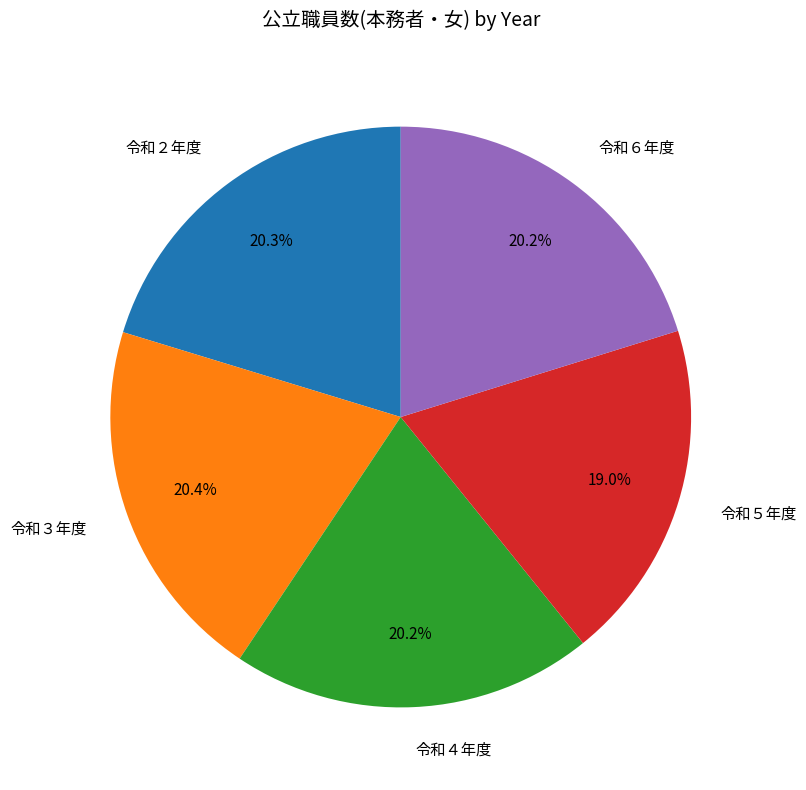

Between 令和３年度 and 令和５年度, which is larger?

令和３年度